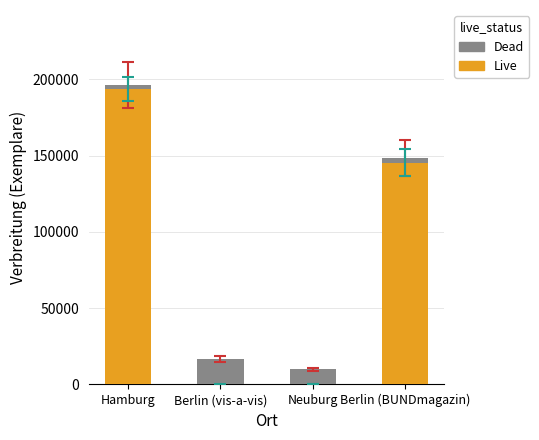

At which category is the sum across all series the highest?

Hamburg